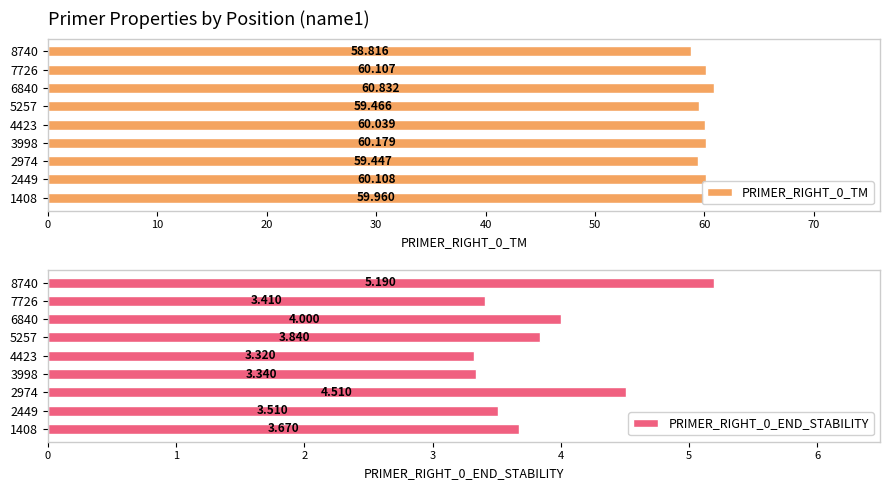

How many bars are there in total?

18